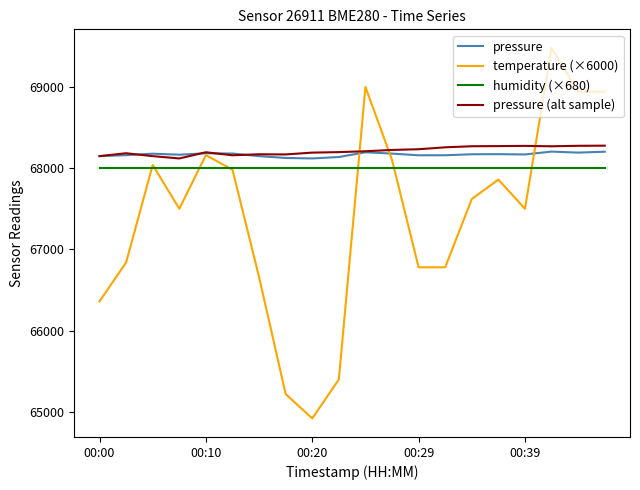

How many lines are shown in the chart?

4